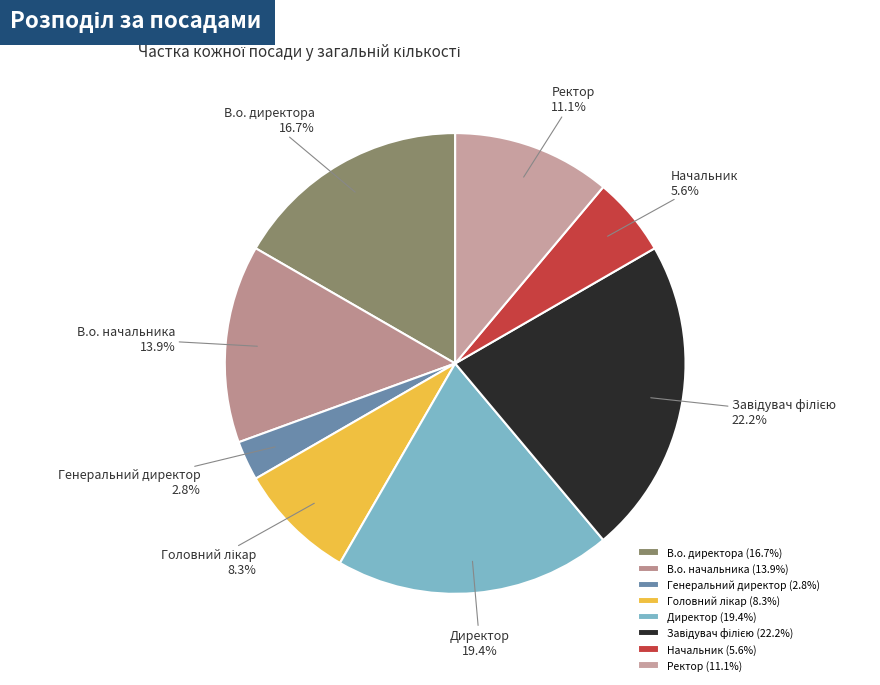

To the nearest percent, what is the difference between the Начальник and Ректор slice percentages?

6%